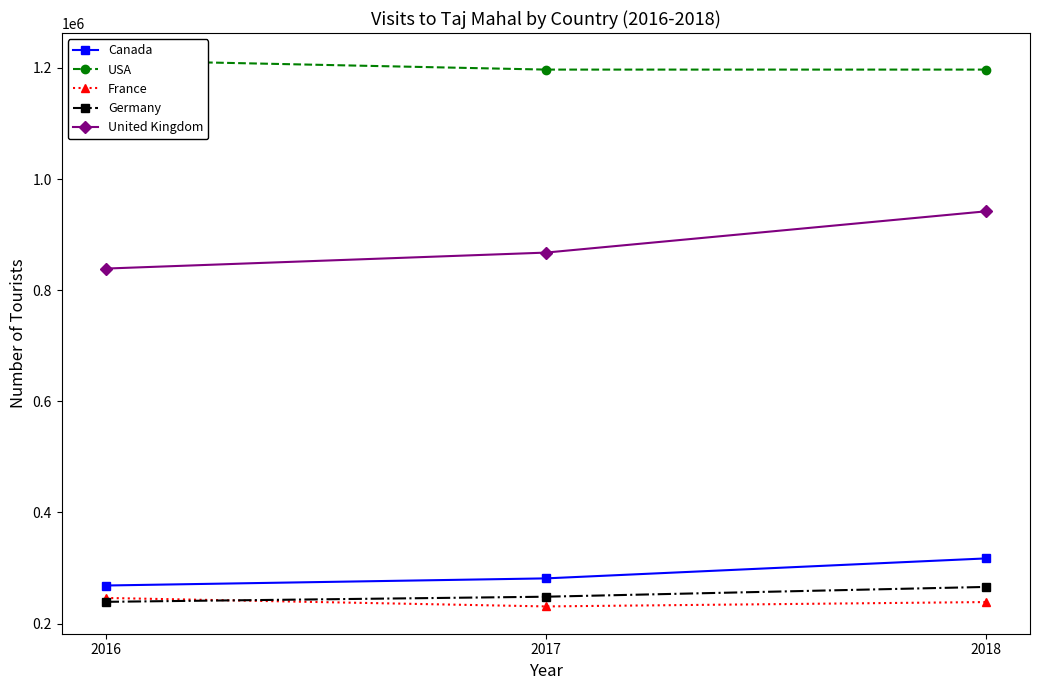

Which series has the largest total across all categories?

USA